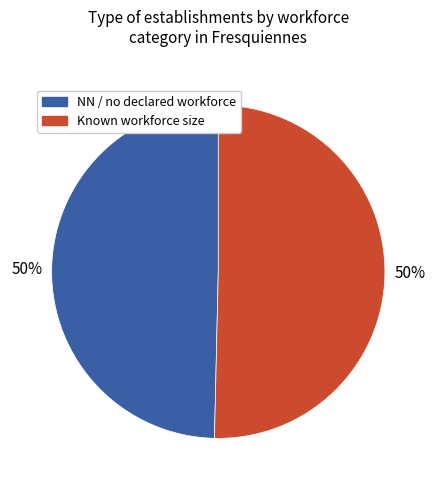

How many segments does this pie chart have?

2